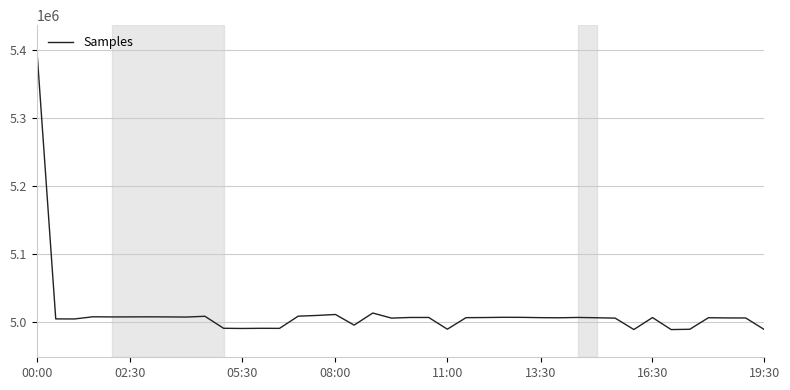

Does the chart have visible grid lines?

Yes